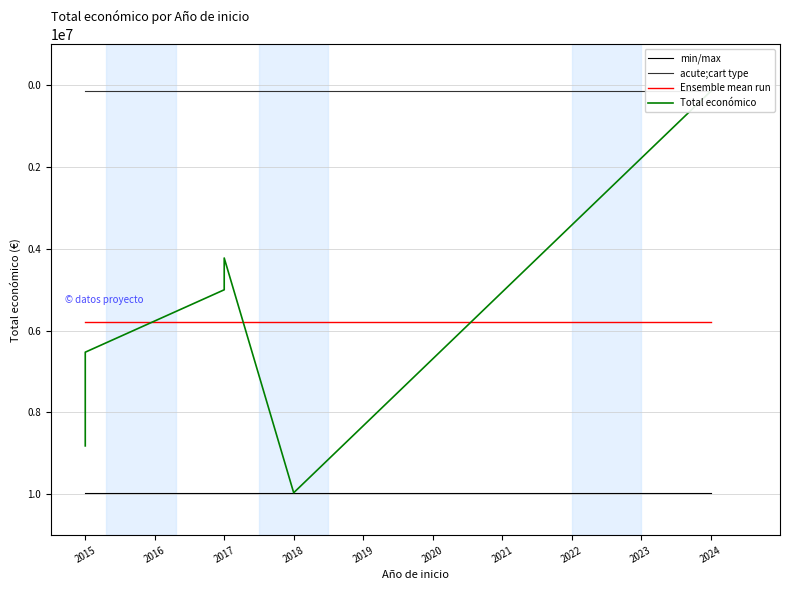

What is the value of the Total económico point at the 5th from the left?

9963866.0